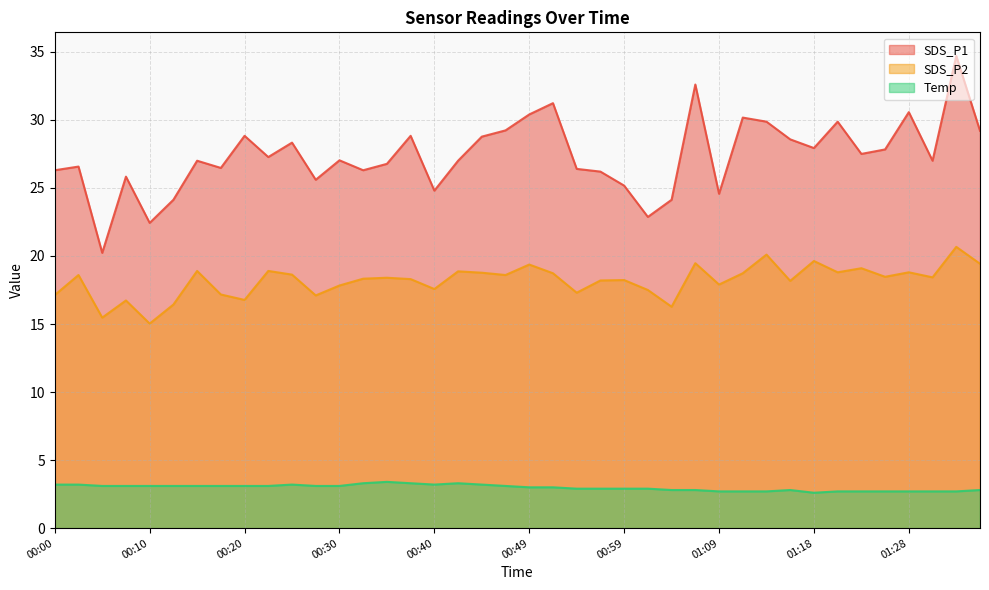

How many interior local peaks does the SDS_P2 series have?

14